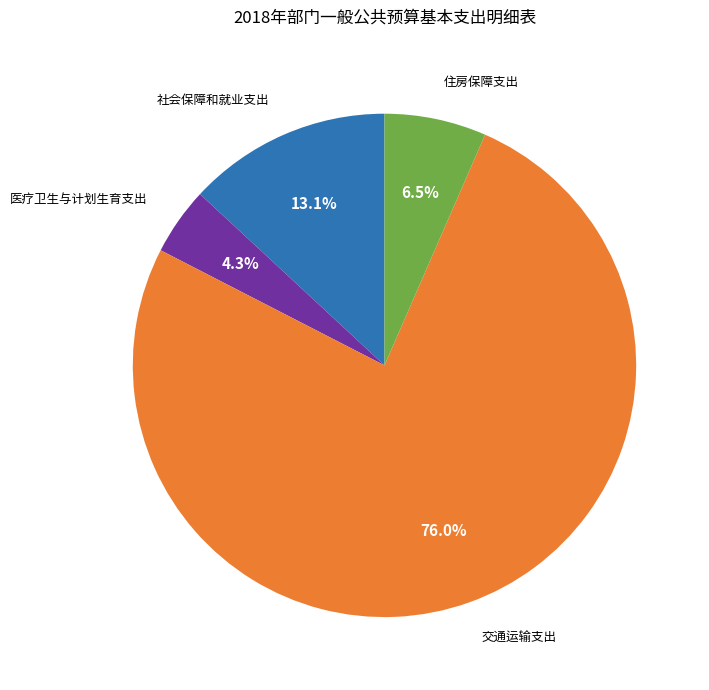

Count the number of slices in the pie.

4